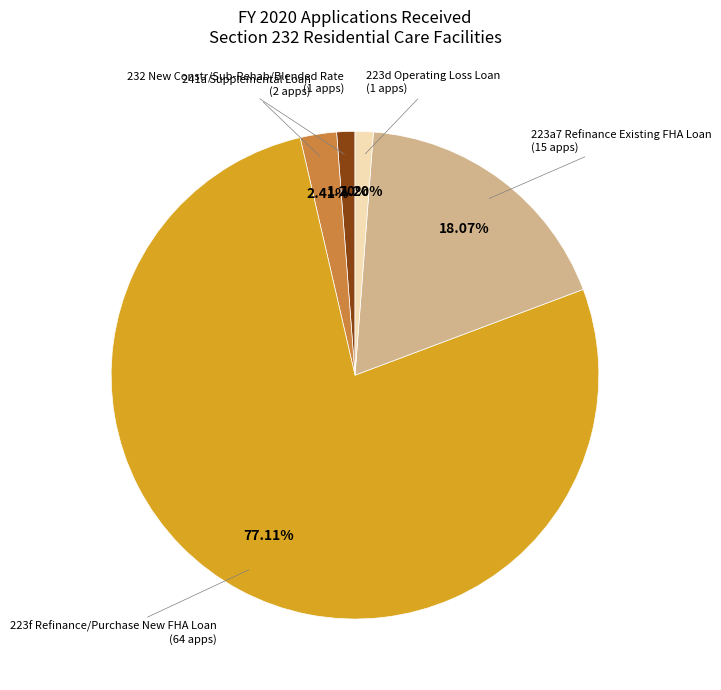

Is there a majority slice in this chart?

Yes